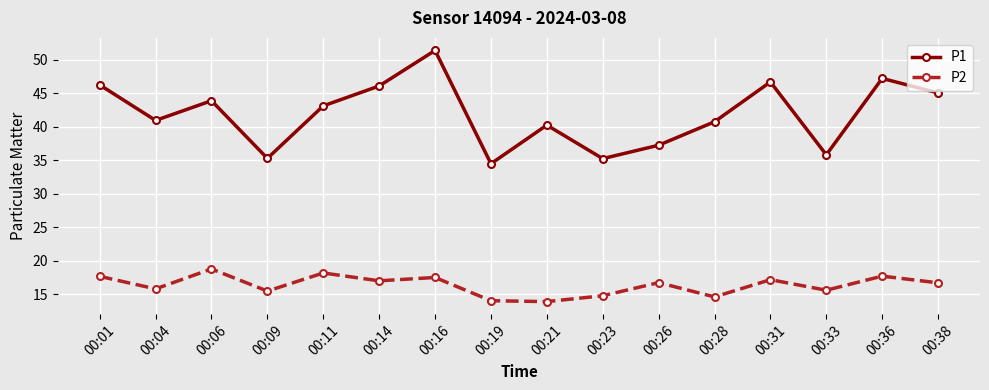

How many values in the P2 series are below 16?

7